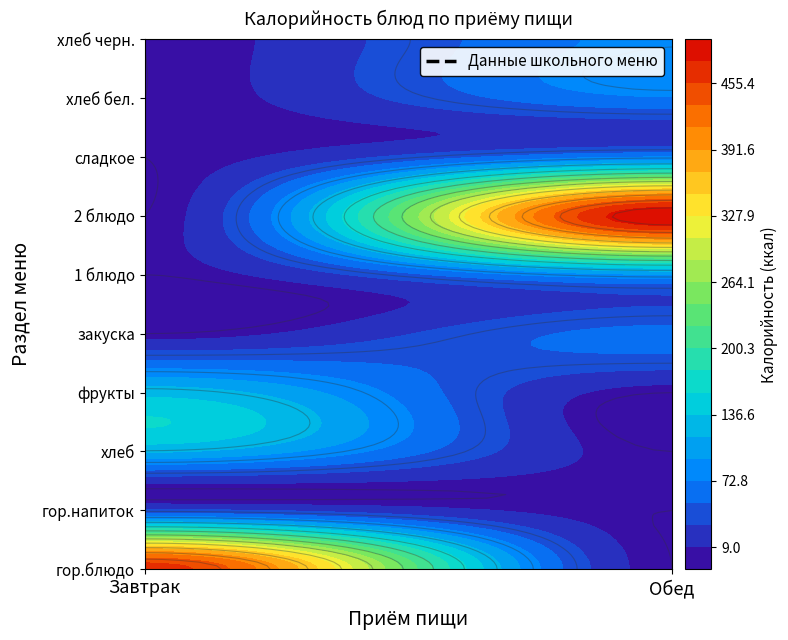

Which has a higher value, гор.блюдо or фрукты?

гор.блюдо